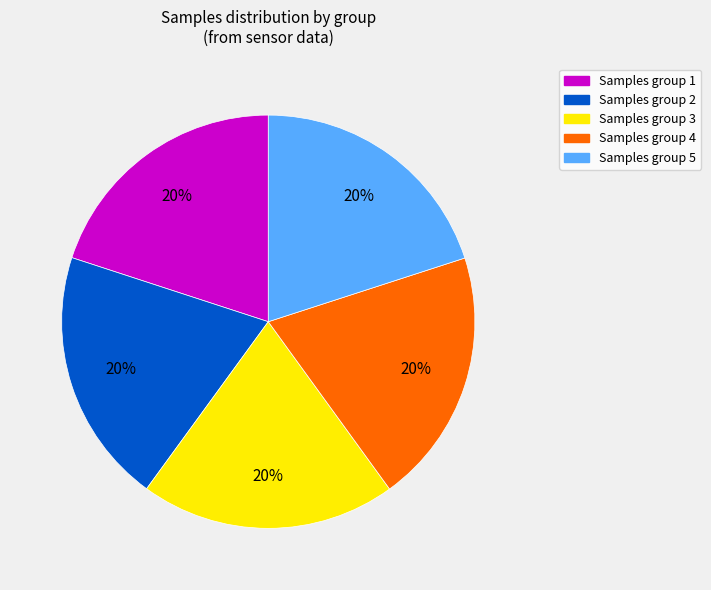

Is there any slice that represents more than half of the pie?

No